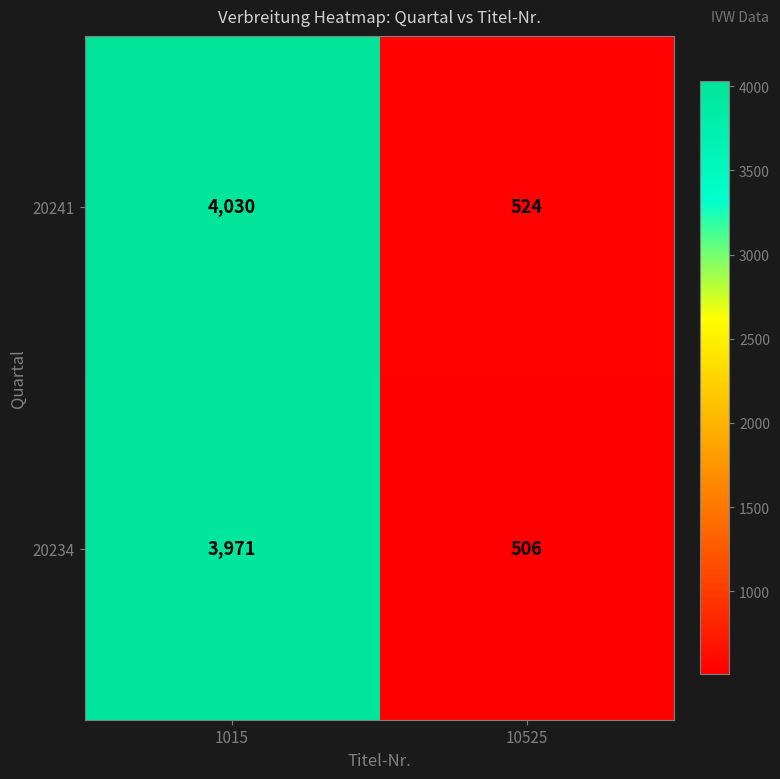

What is the minimum value shown in the chart?

506